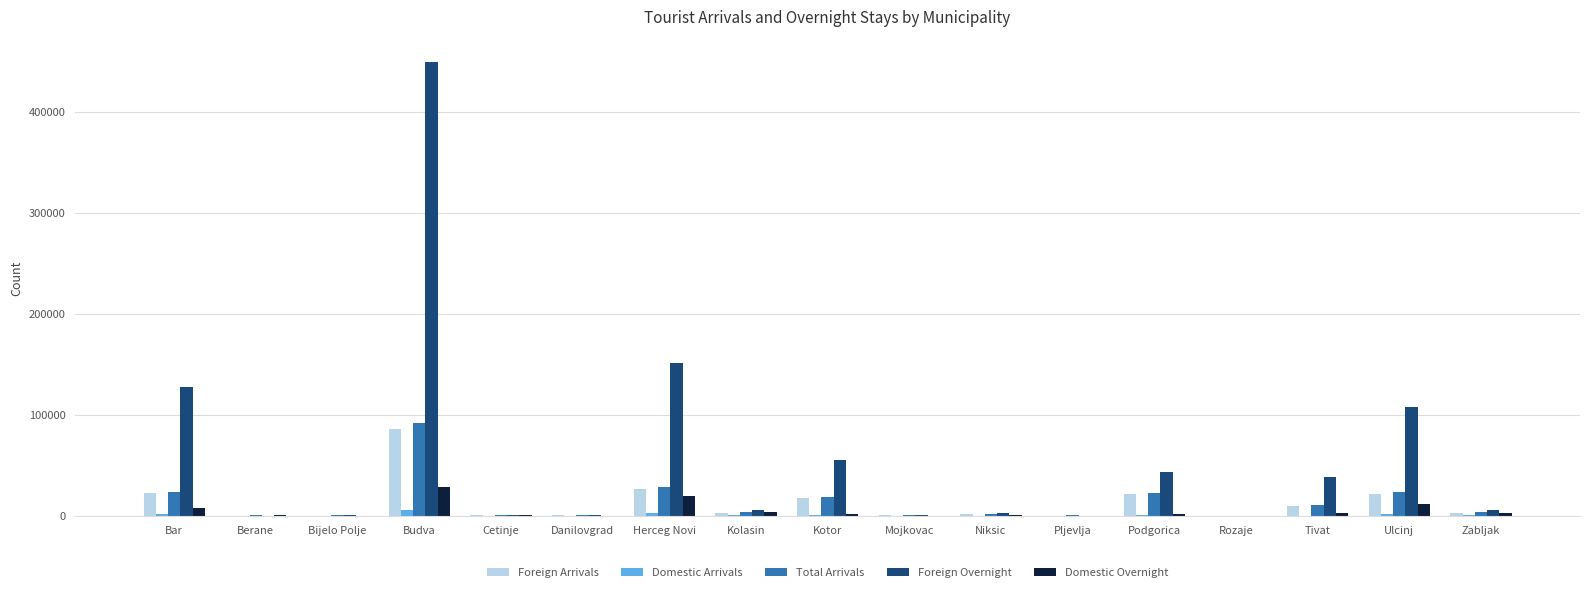

How many series are shown in this chart?

5